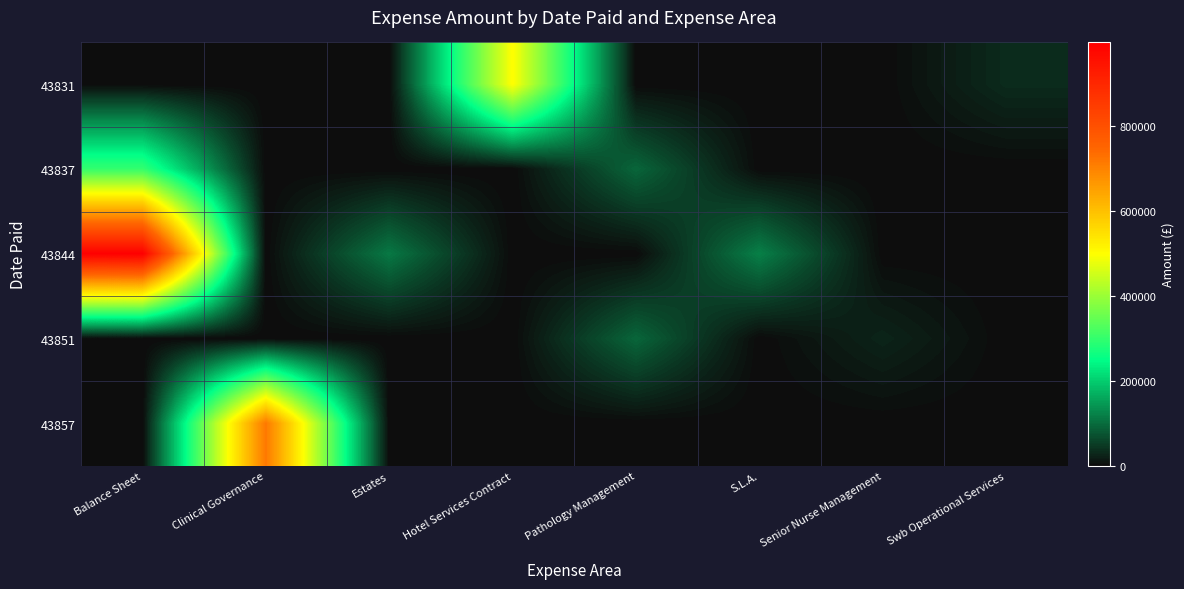

Rank the series at Estates from lowest to highest value.

43831, 43837, 43851, 43857, 43844